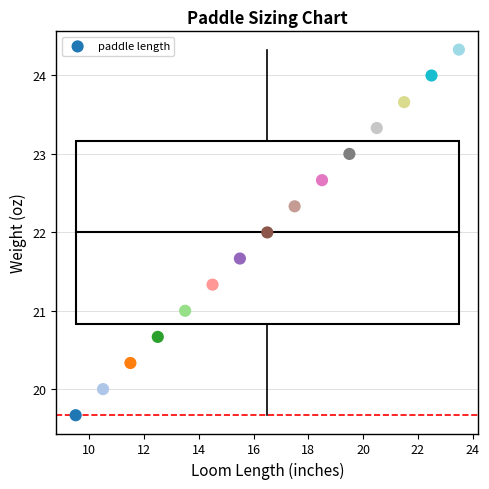

What is the range of X values (max minus min)?

14.0